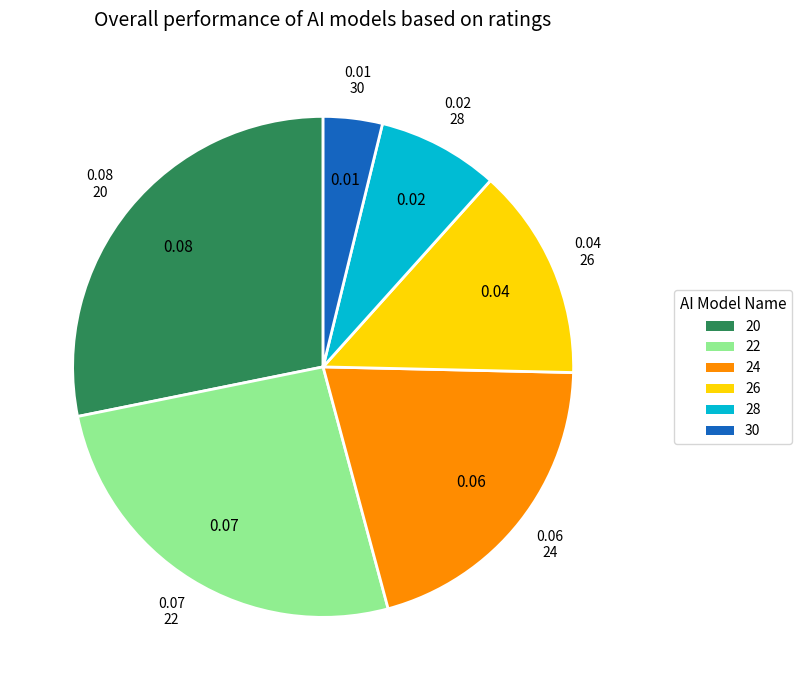

Do 28 and 30 together represent more than half of the pie?

No